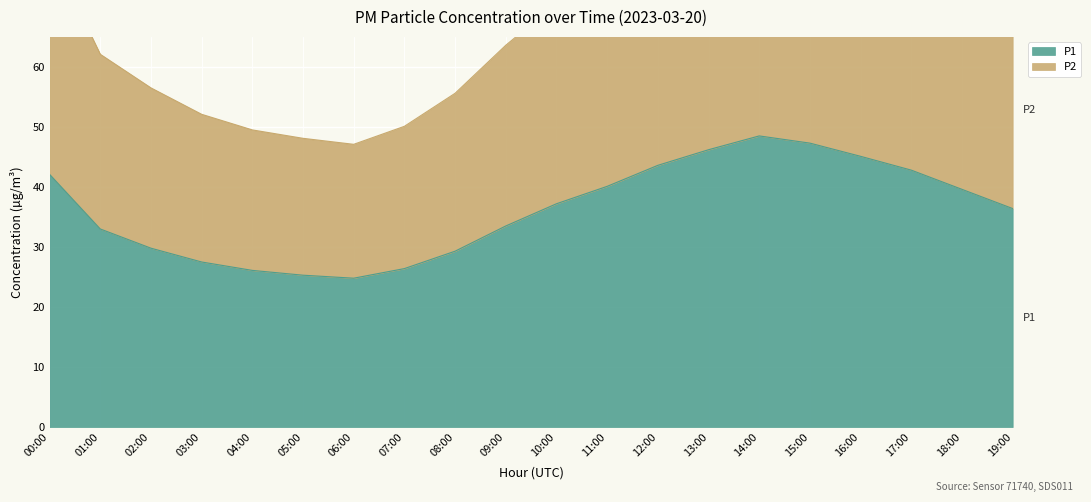

What is the average value of the P1 series?

36.2